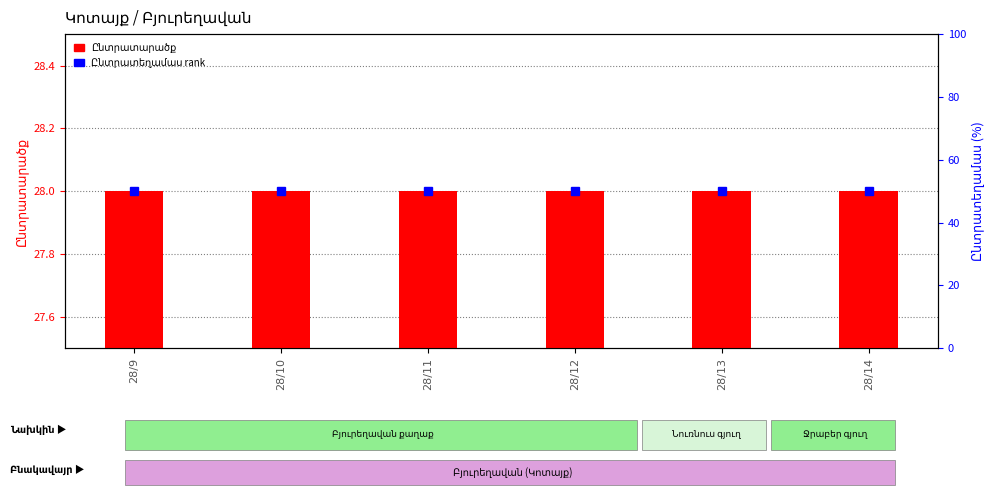

Which series has the largest range (max minus min)?

Ընտրատարածք